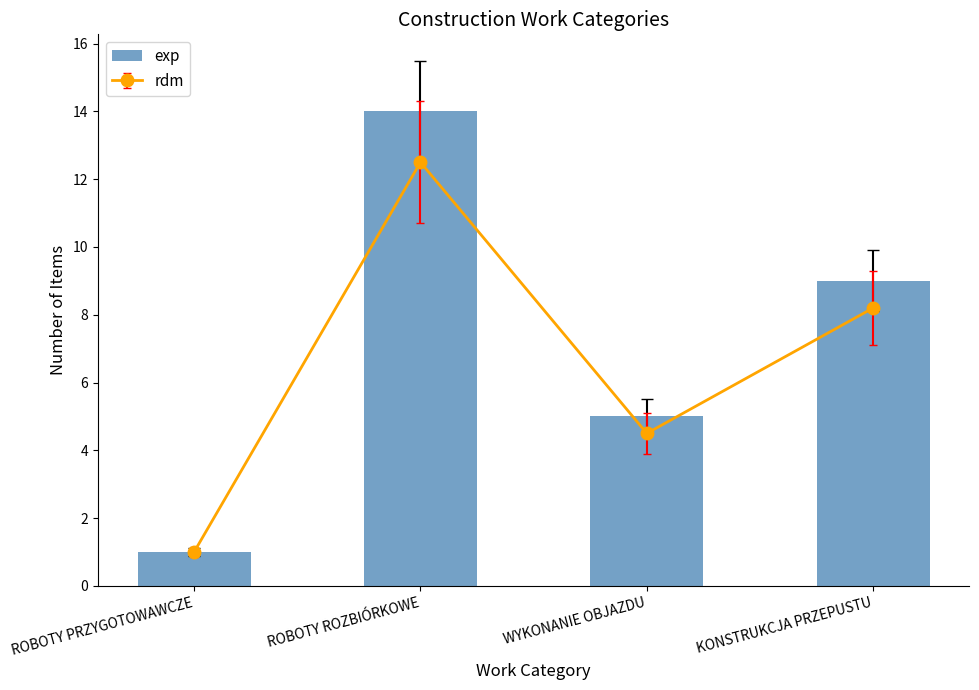

What is the change in value from WYKONANIE OBJAZDU to KONSTRUKCJA PRZEPUSTU?

+4